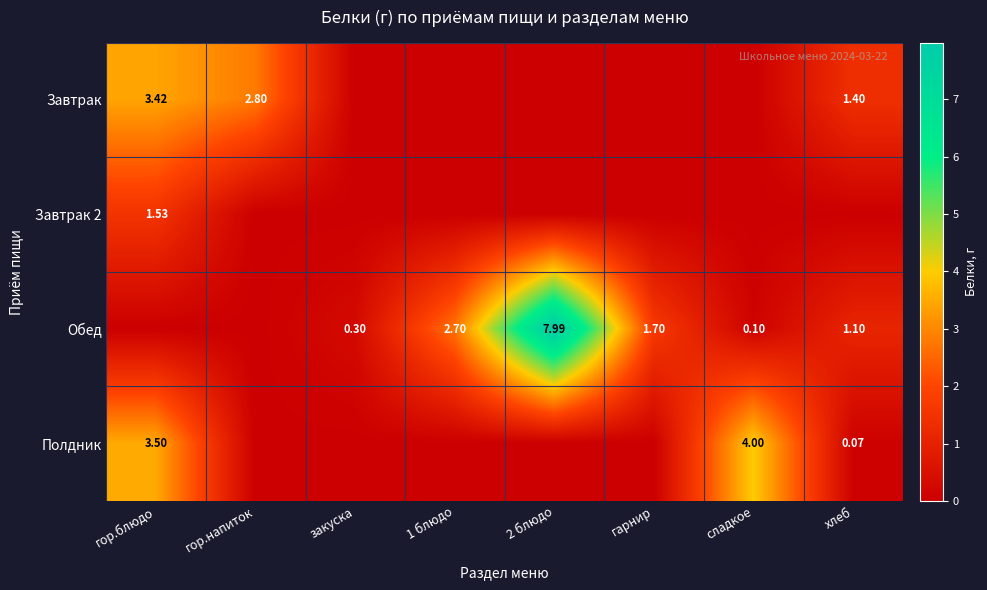

Is the value of Завтрак 2 at гор.блюдо greater than the value of Завтрак at гор.напиток?

No